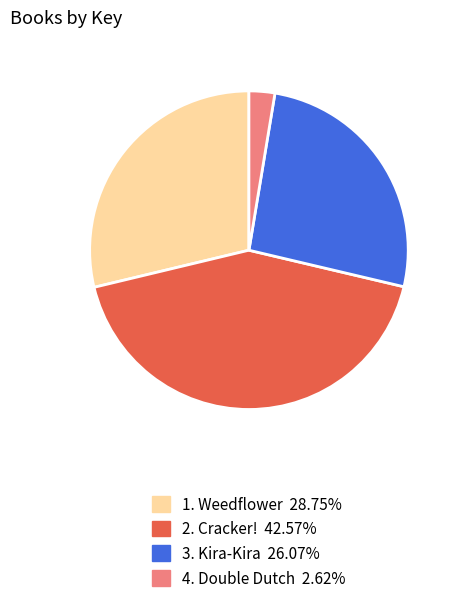

Does any single category account for the majority?

No